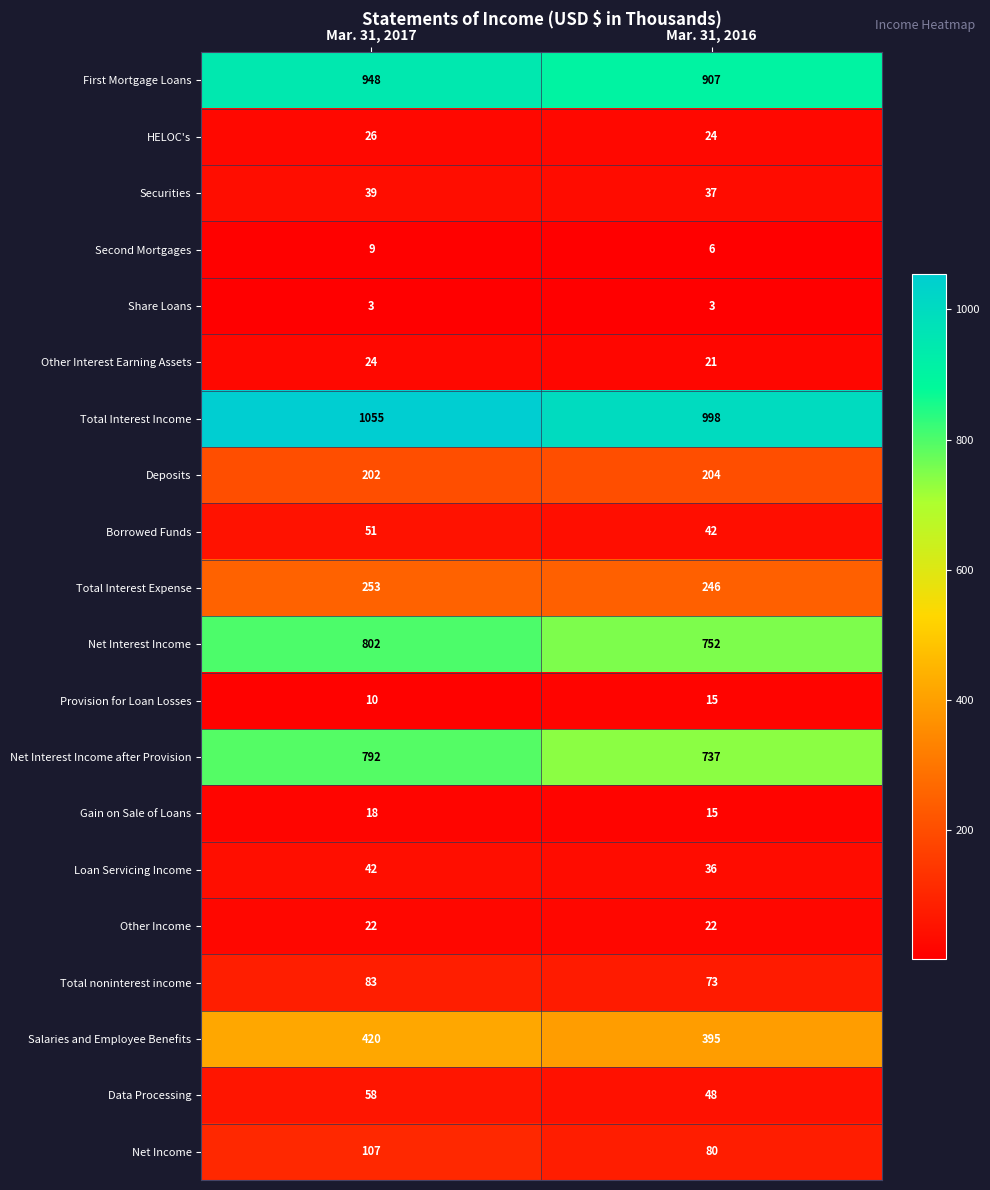

What is the minimum value shown in the chart?

3